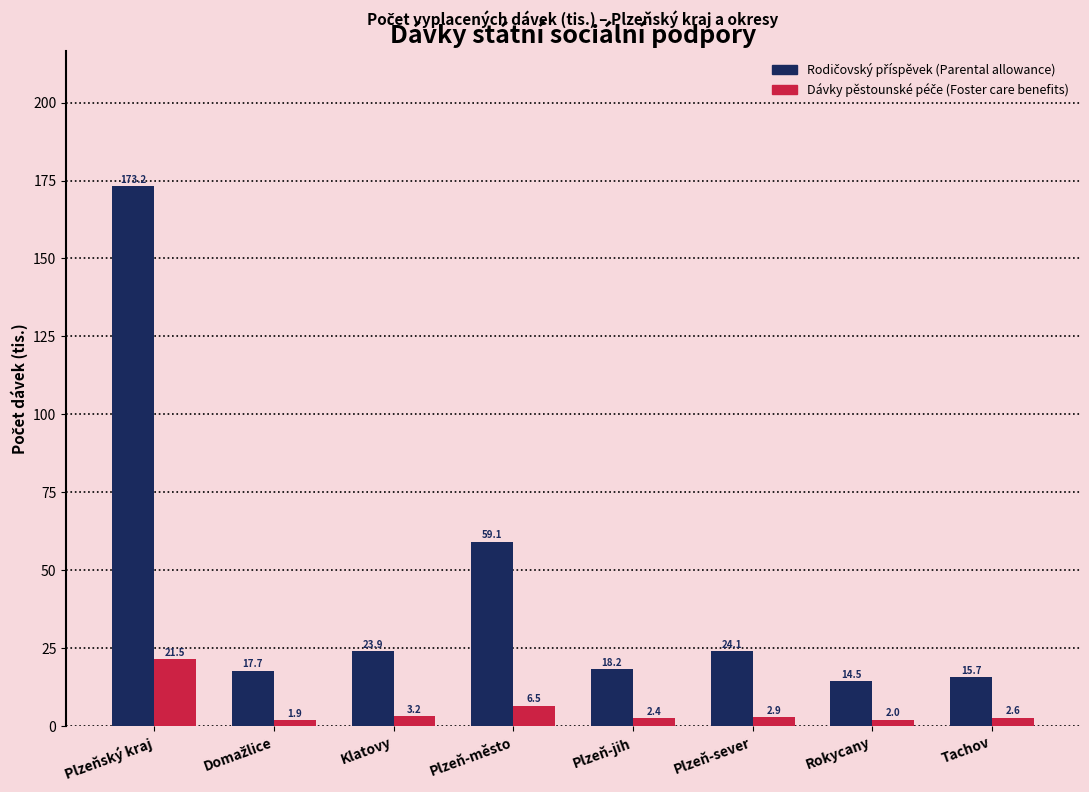

What is the difference between the highest and lowest values at Plzeň-město?

52.6